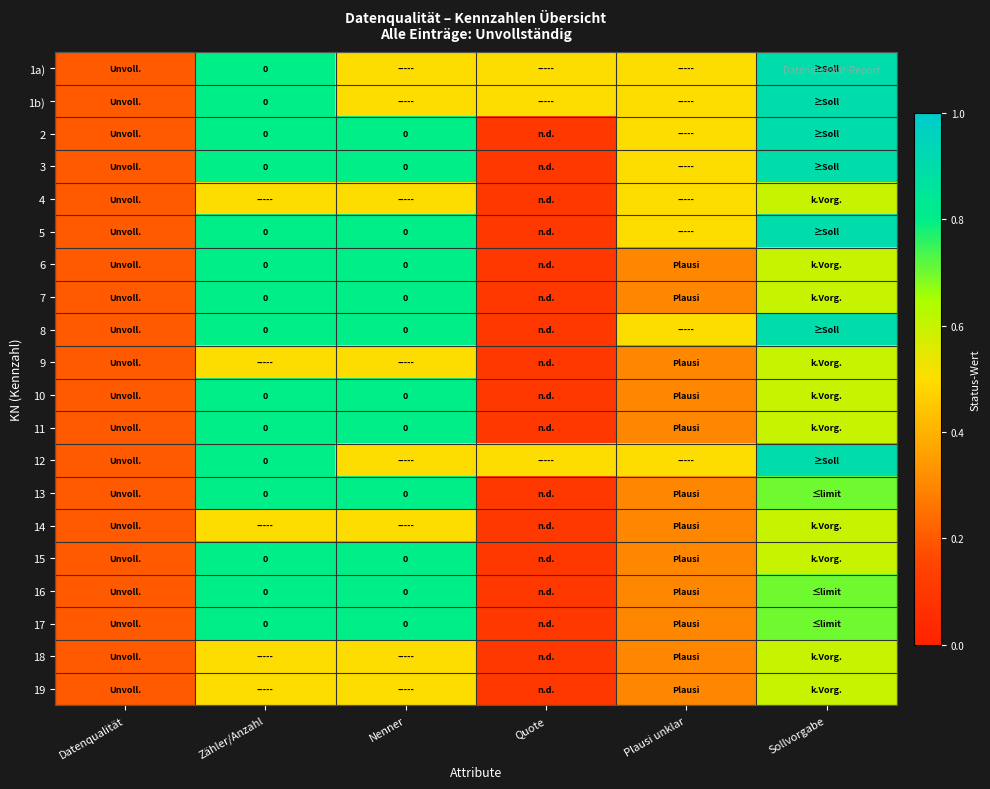

The 3 series shows 0.2 at Datenqualität. True or false?

True